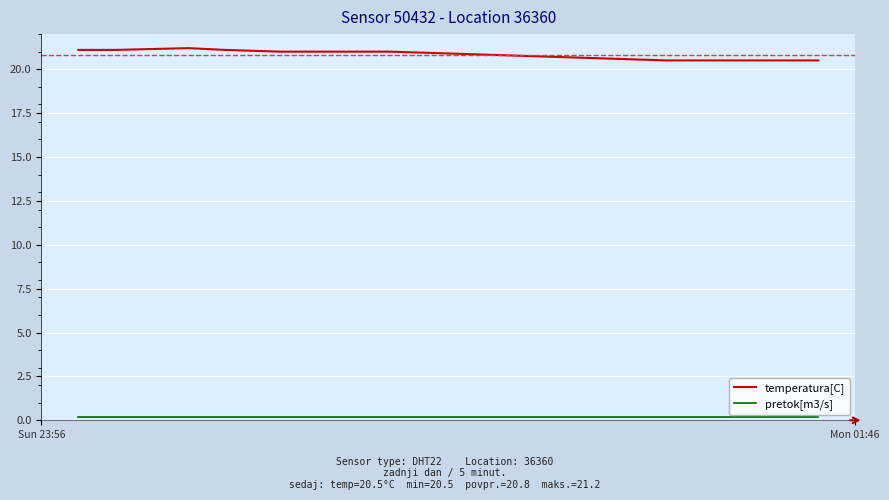

What is the difference between the maximum and minimum values in the temperatura[C] series?

0.7